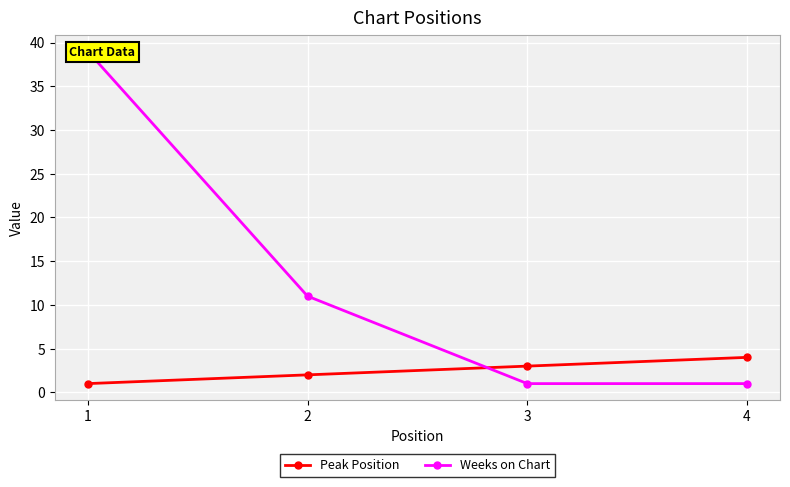

What is the lowest value of the Weeks on Chart series?

1